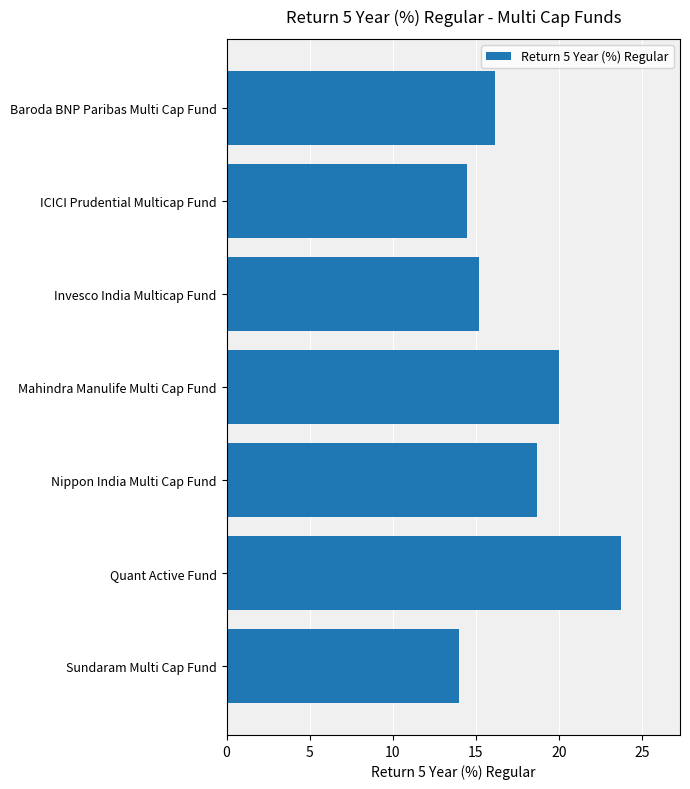

Does the chart contain any negative values?

No